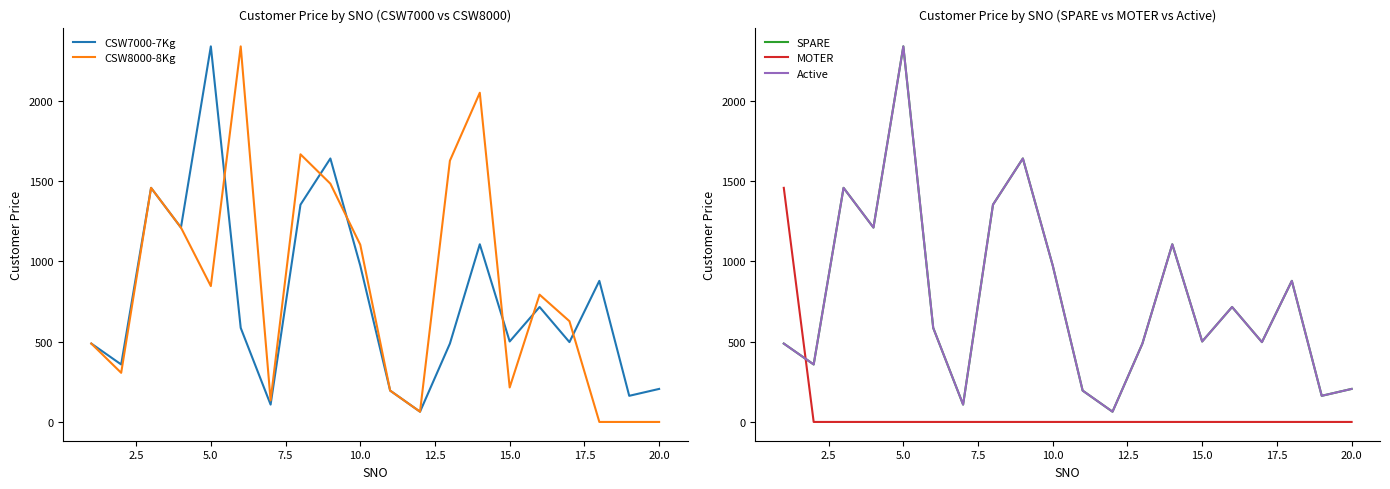

True or false: CSW7000-7Kg has more than 0 interior local peaks.

True